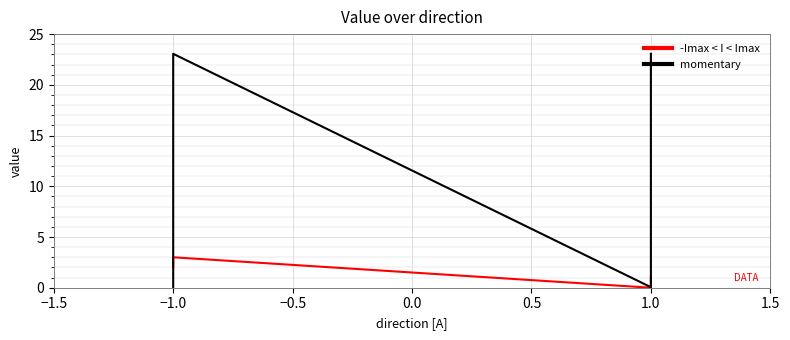

How many intersections are there between momentary and -Imax < I < Imax?

1